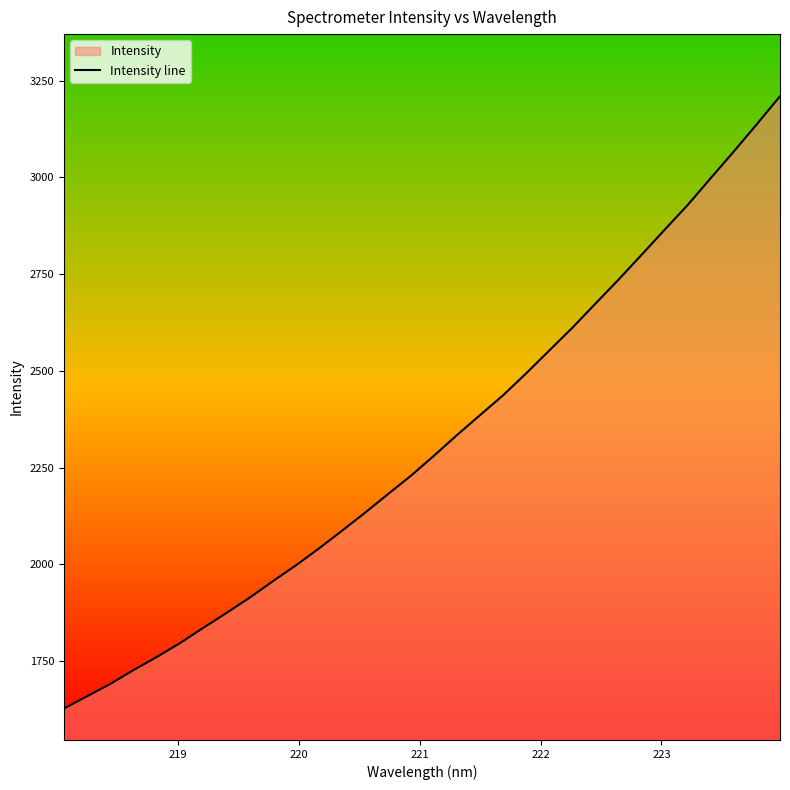

What is the difference between the maximum and minimum values?

1582.1